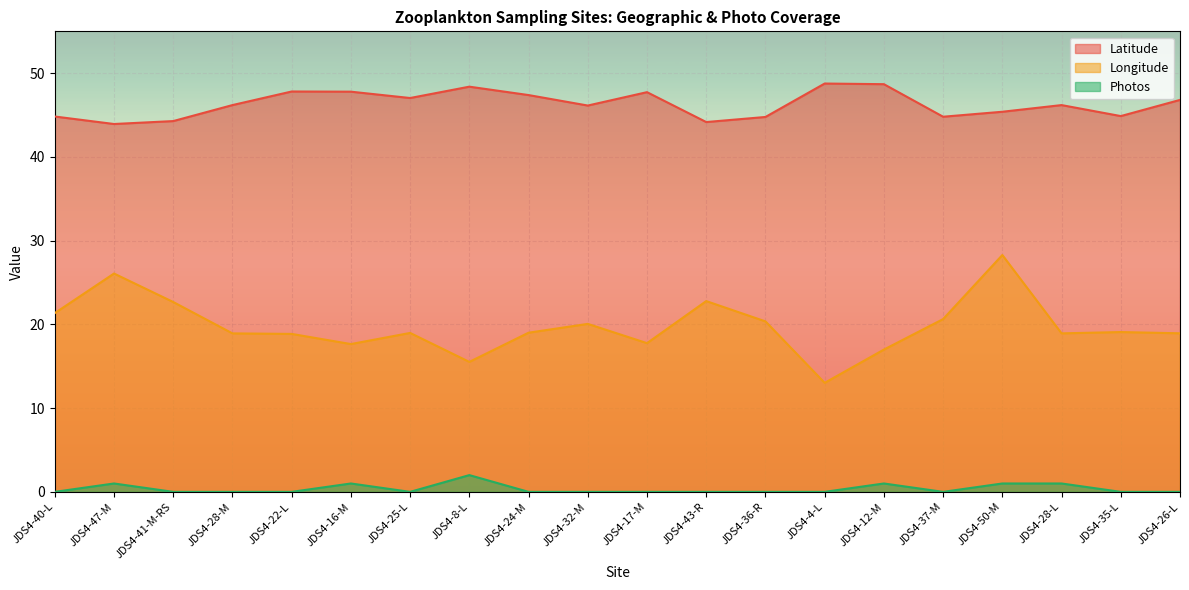

What is the value of the Longitude point at the 17th from the left?

28.3